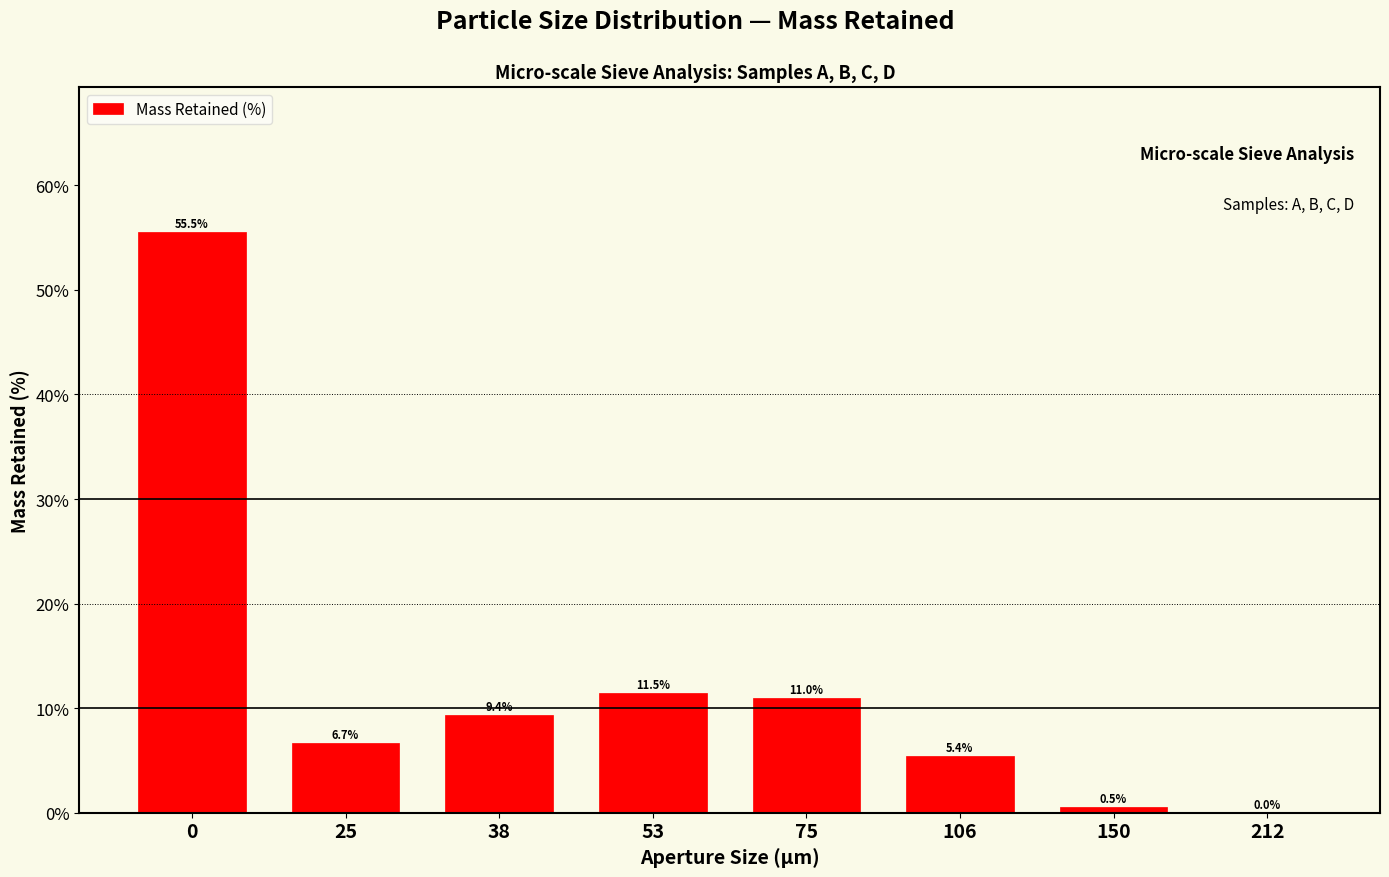

Reading left to right, what are all the values shown in this chart?

0=55.5	25=6.7	38=9.4	53=11.5	75=11.0	106=5.4	150=0.5	212=0.0